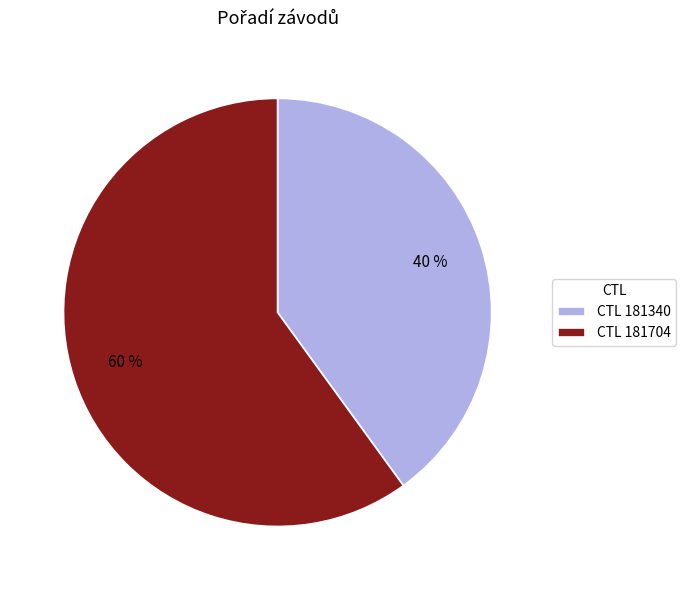

How many slices are in this pie chart?

2